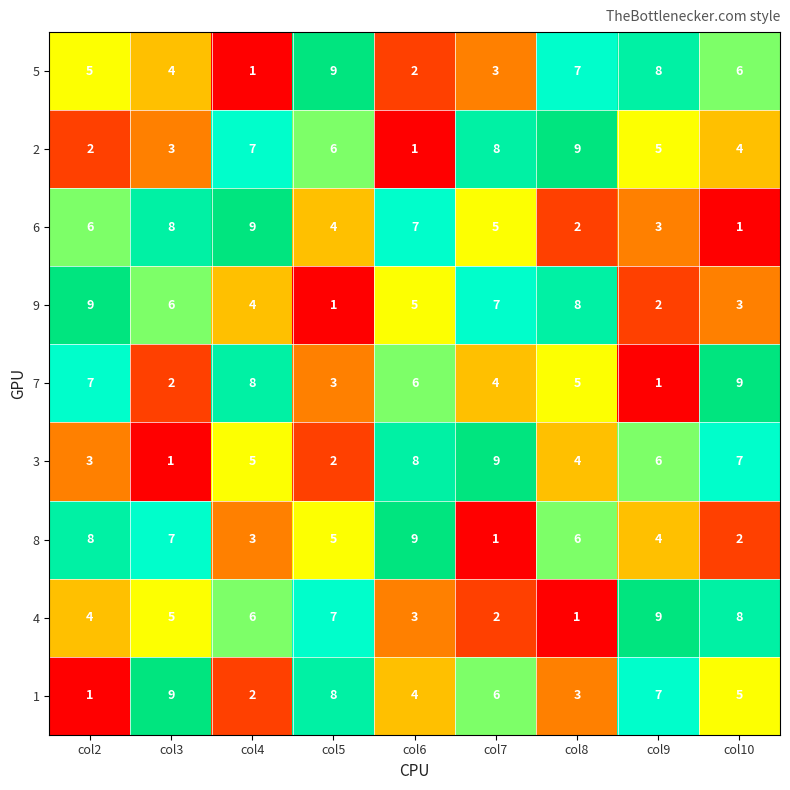

At how many categories does at least one series exceed 4?

9